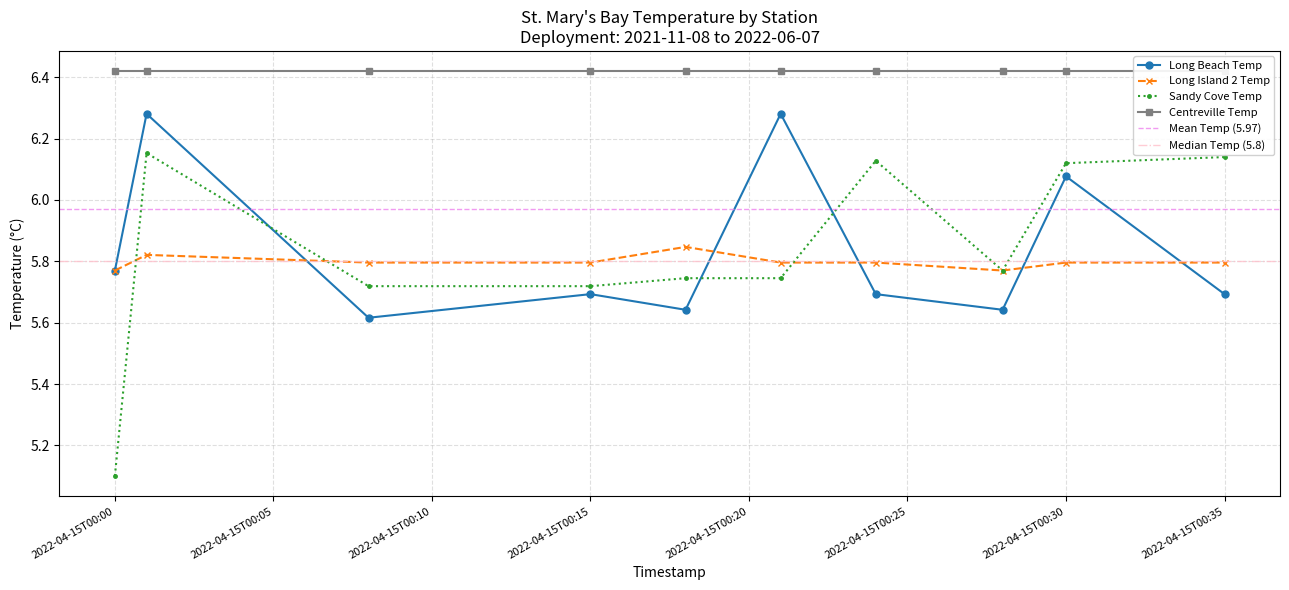

The Long Beach Temp series shows 9.7 at 2022-04-15T00:15. True or false?

False